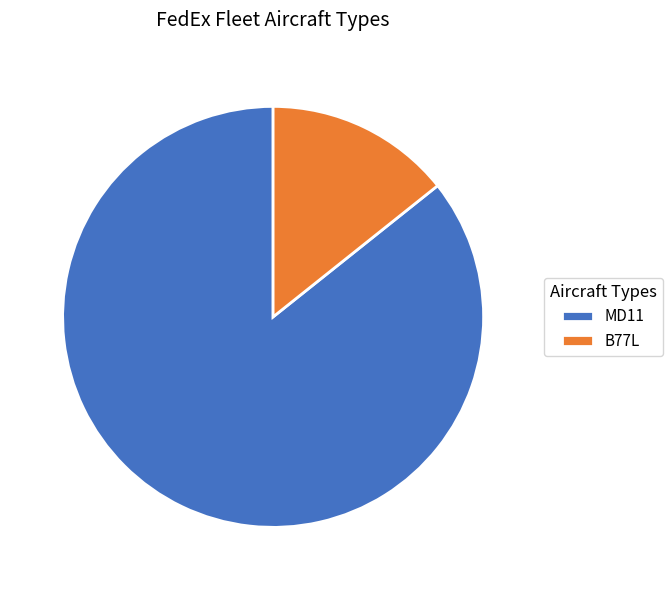

Which has a higher value, MD11 or B77L?

MD11